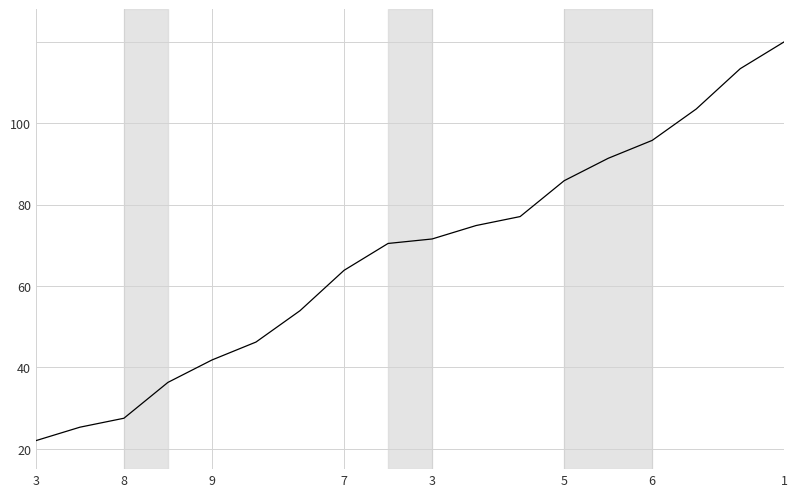

Does the chart have visible grid lines?

Yes